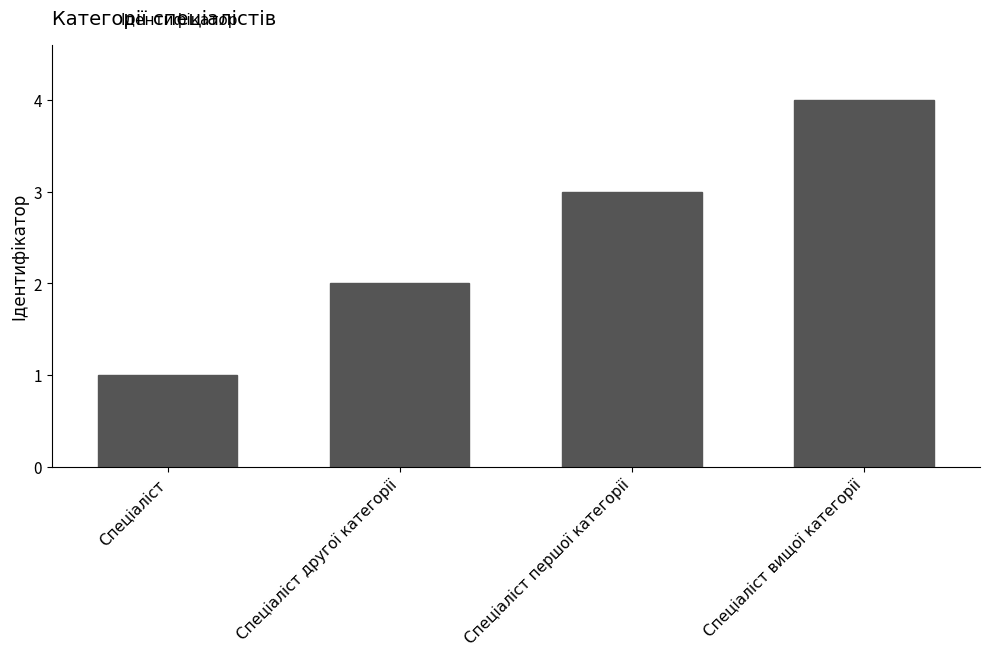

Reading right to left, list all the values displayed in this chart.

4	3	2	1